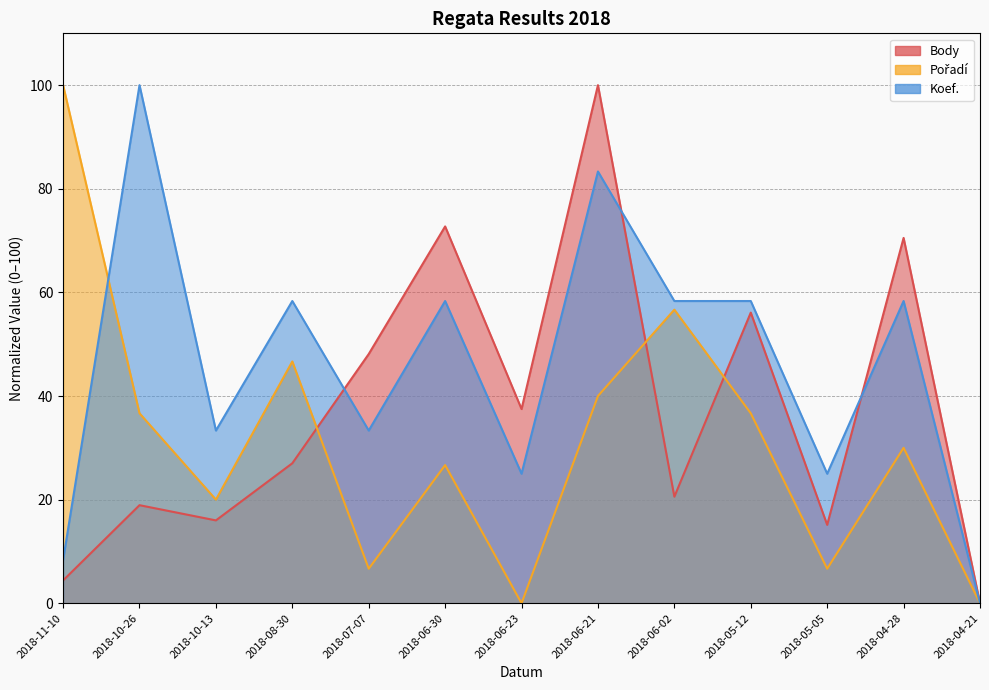

Which category has the highest value across all series?

2018-06-21